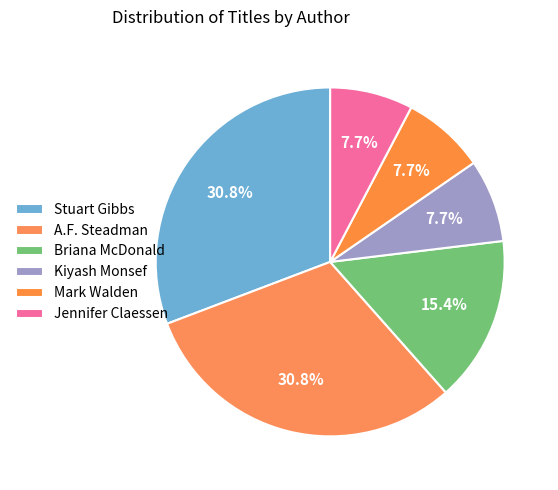

Is it true that Stuart Gibbs is 35% of the pie?

False